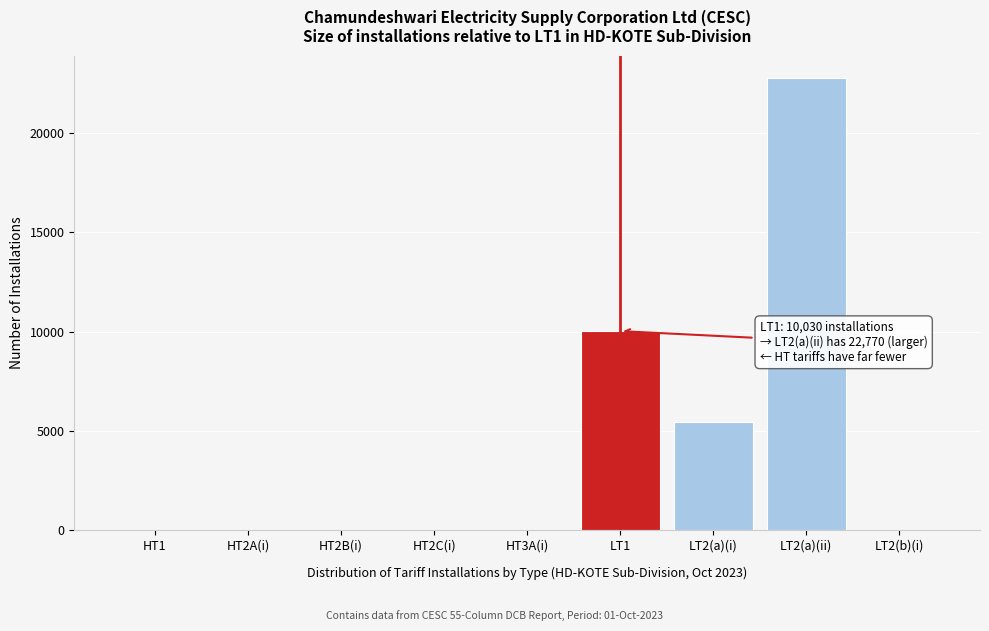

The value at LT2(a)(ii) is 29653. True or false?

False